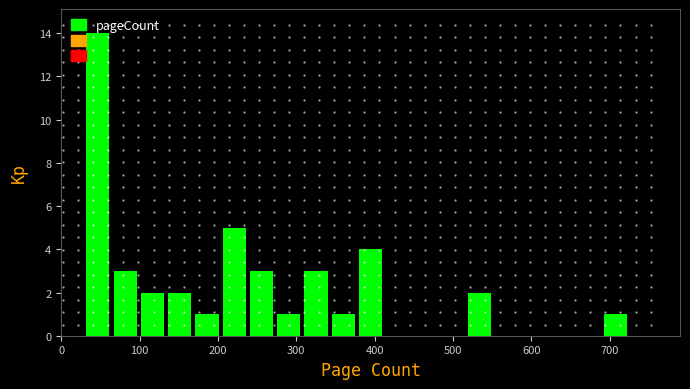

Read against the x-axis, roughly where is the centre of the tallest bar?

50